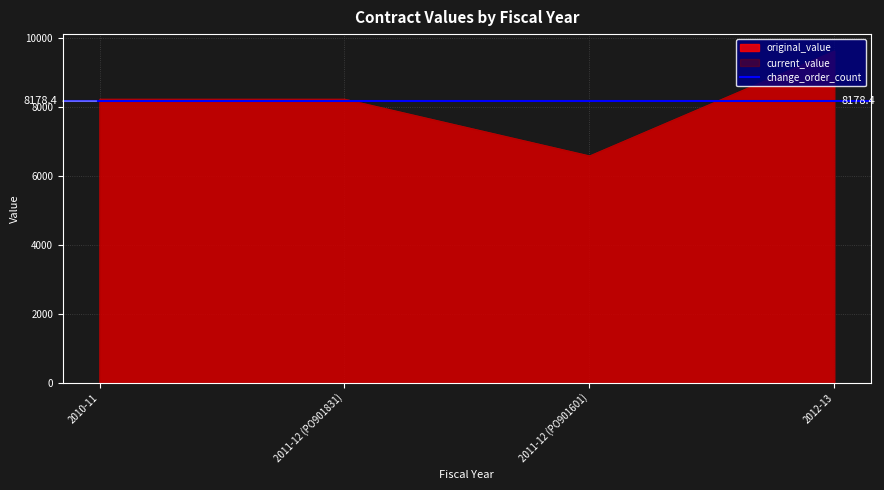

What is the total value across all series at 2011-12 (PO901831)?

16480.0